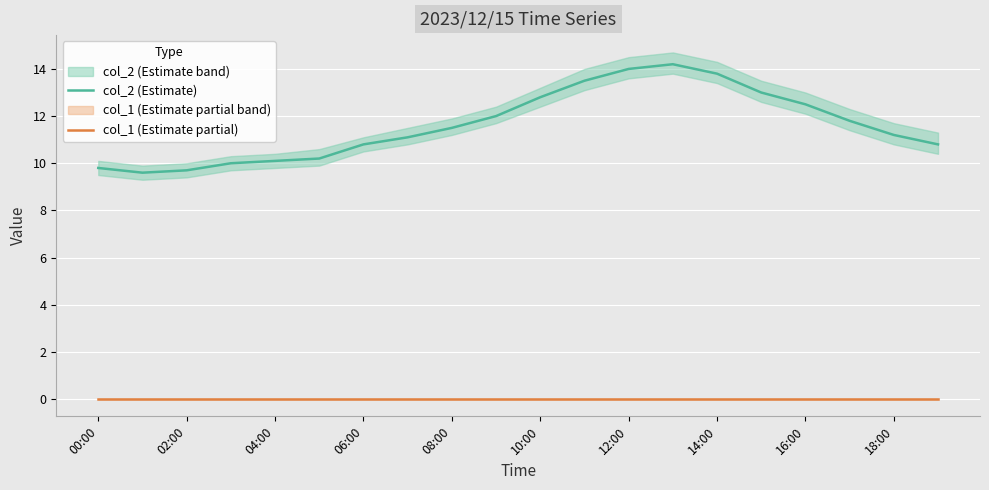

True or false: col_1 (Estimate partial) and col_2 (Estimate) cross at least once.

False